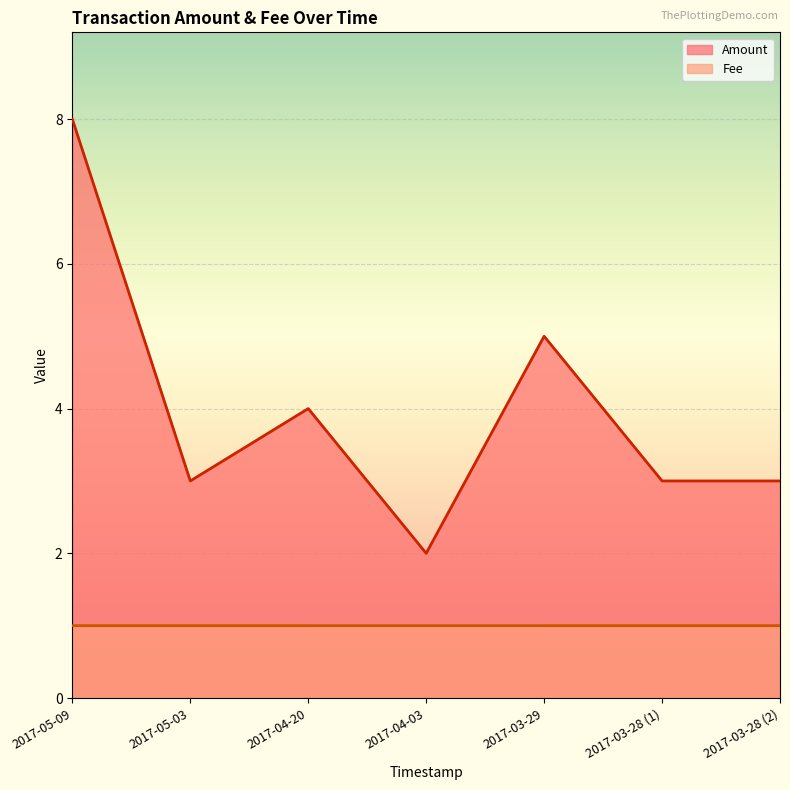

How many lines are shown in the chart?

2